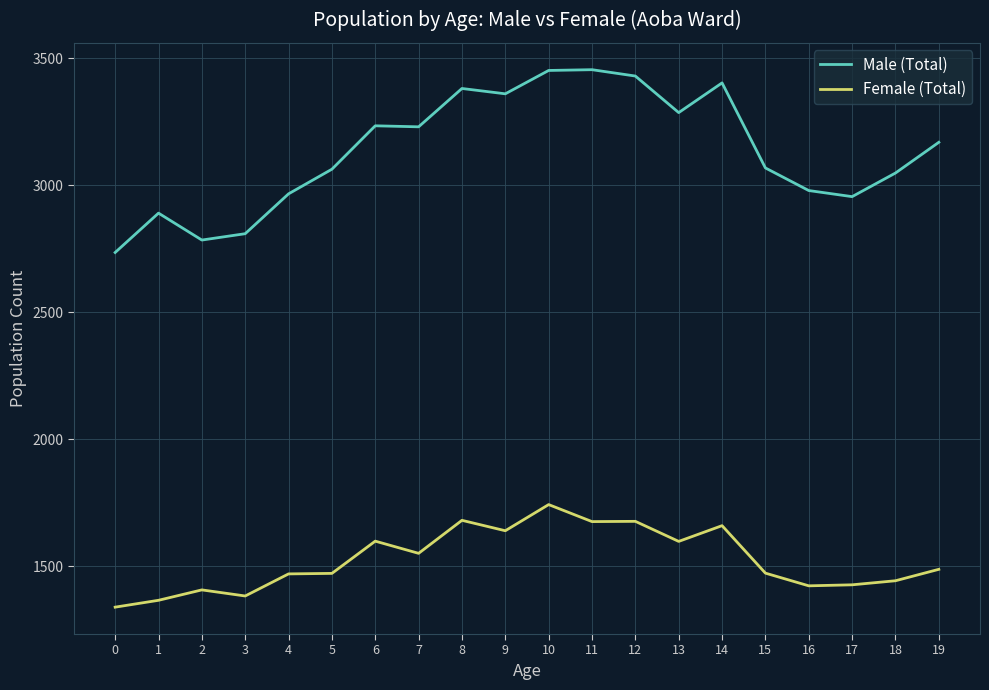

True or false: Female (Total) and Male (Total) intersect in this chart.

False